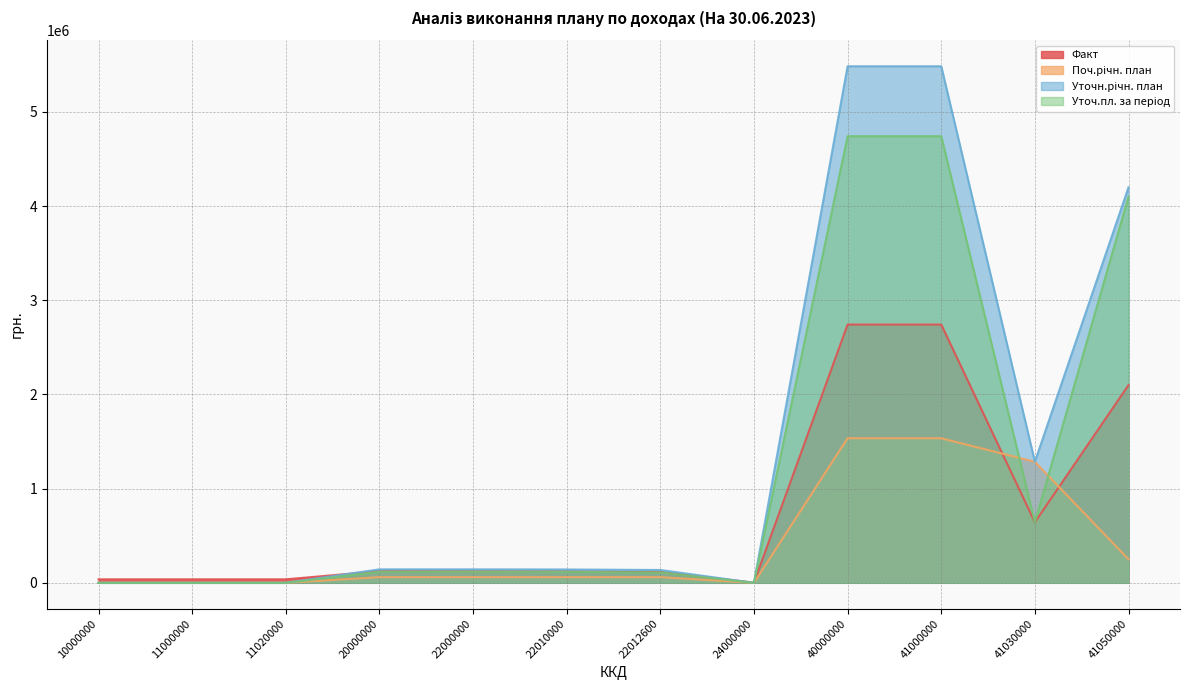

What are all the series names shown in the legend?

Факт, Поч.річн. план, Уточн.річн. план, Уточ.пл. за період